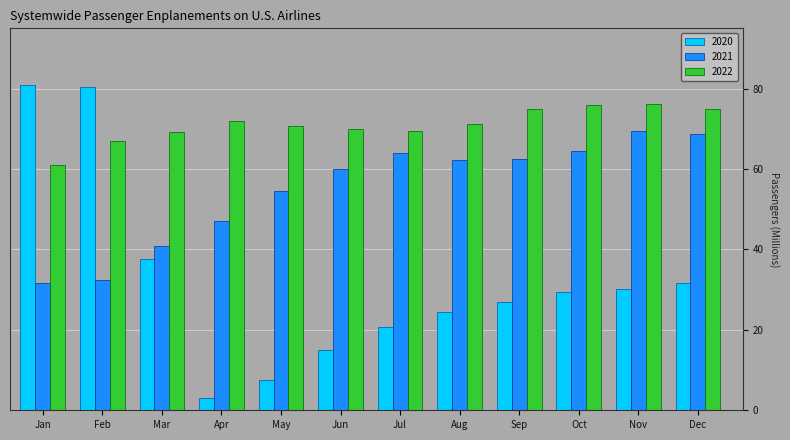

What is the smallest value displayed?

3.0